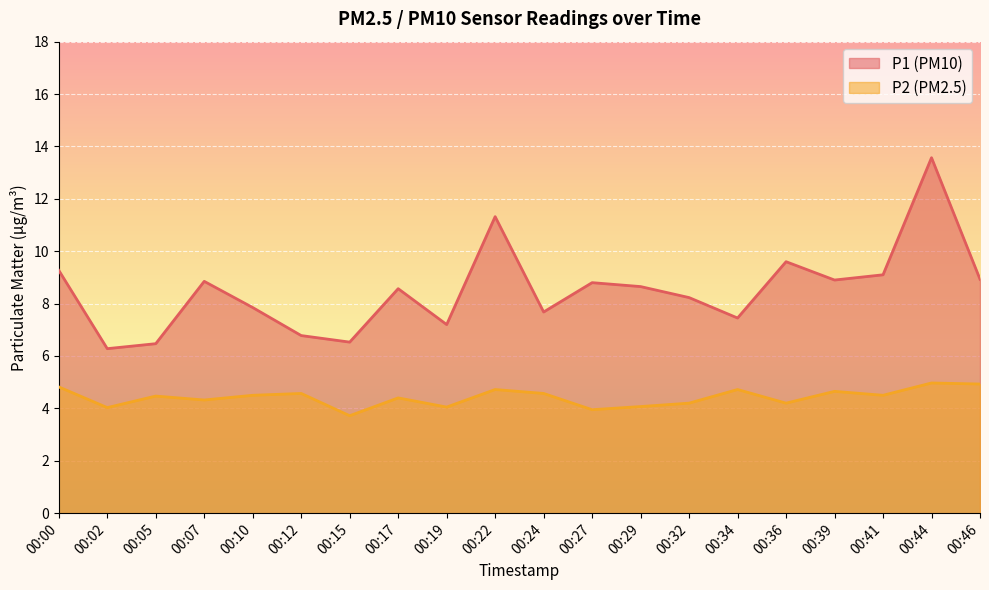

At how many categories does at least one series exceed 10?

2